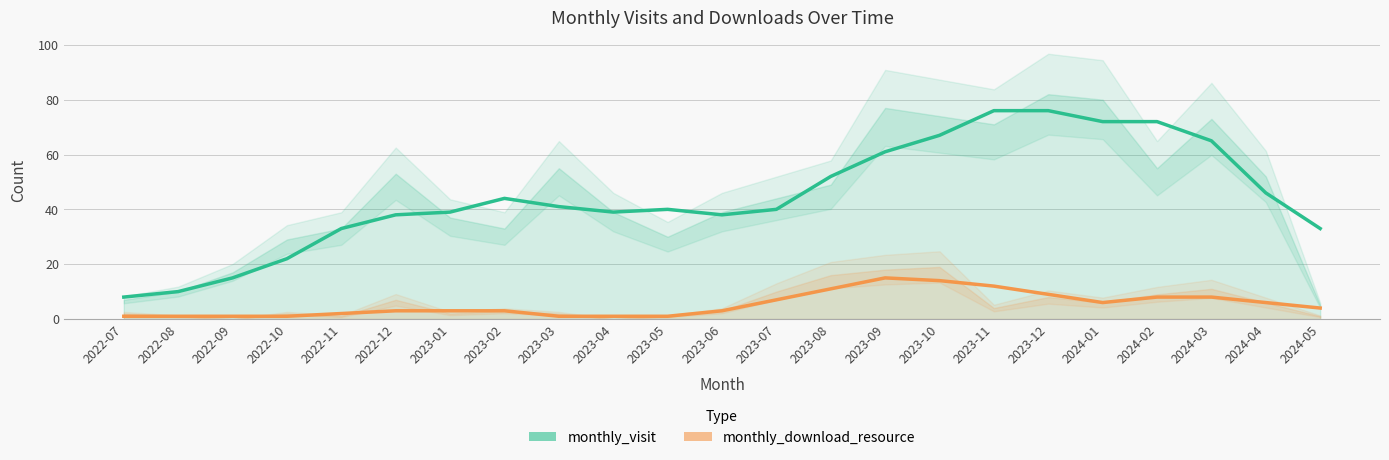

What is the value of the monthly_download_resource point at the 11th from the left?

1